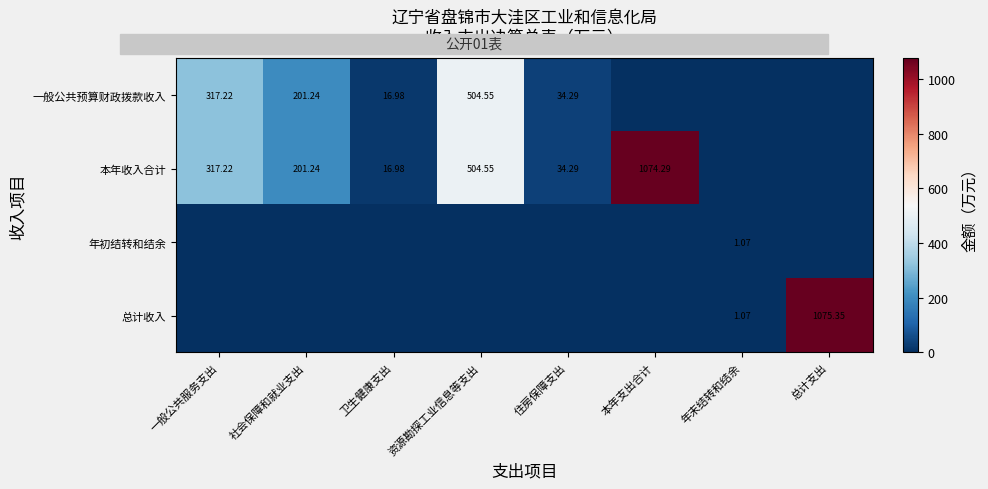

Which category has the lowest value in the 一般公共预算财政拨款收入 series?

本年支出合计